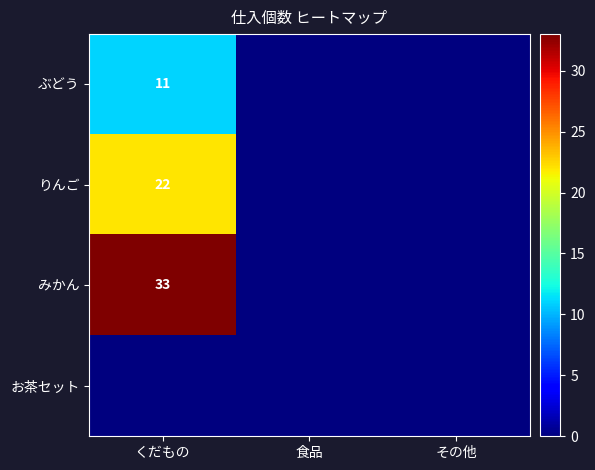

At which label does ぶどう reach its minimum?

食品